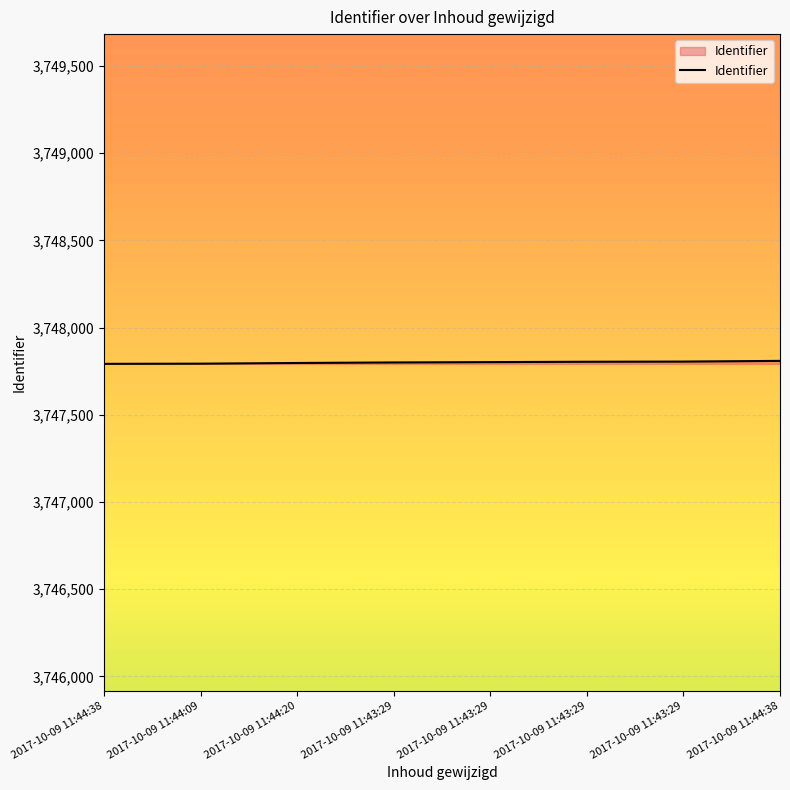

Rank the categories by value from lowest to highest.

2017-10-09 11:44:38, 2017-10-09 11:44:09, 2017-10-09 11:44:20, 2017-10-09 11:43:29, 2017-10-09 11:43:29, 2017-10-09 11:43:29, 2017-10-09 11:43:29, 2017-10-09 11:44:38